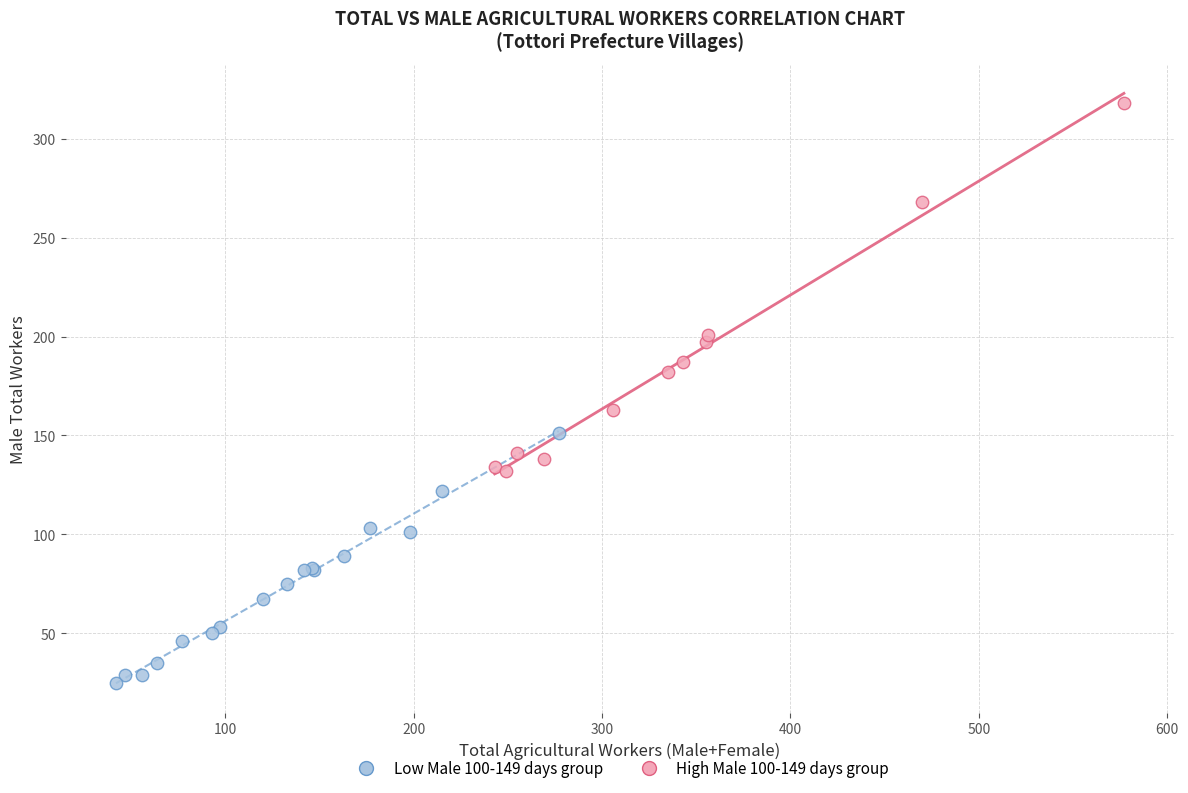

Which series reaches the maximum Y coordinate?

High Male 100-149 days group